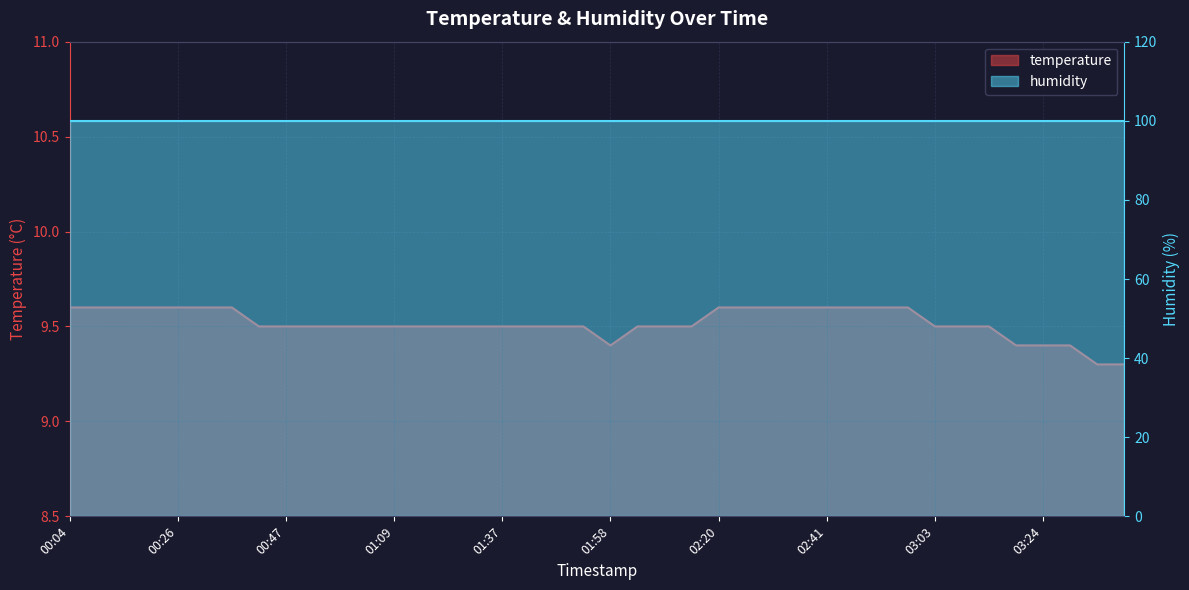

The value at 03:35 is 3.6. True or false?

False